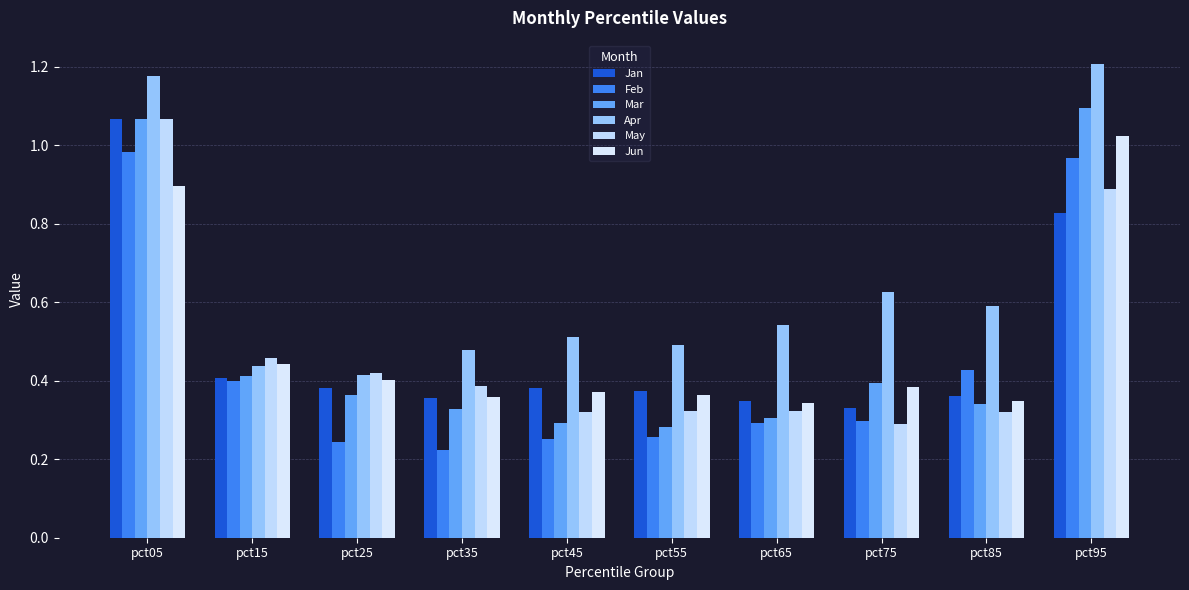

Reading right to left, extract all data points from this chart.

Jan: 0.8	0.4	0.3	0.3	0.4	0.4	0.4	0.4	0.4	1.1
Feb: 1.0	0.4	0.3	0.3	0.3	0.3	0.2	0.2	0.4	1.0
Mar: 1.1	0.3	0.4	0.3	0.3	0.3	0.3	0.4	0.4	1.1
Apr: 1.2	0.6	0.6	0.5	0.5	0.5	0.5	0.4	0.4	1.2
May: 0.9	0.3	0.3	0.3	0.3	0.3	0.4	0.4	0.5	1.1
Jun: 1.0	0.3	0.4	0.3	0.4	0.4	0.4	0.4	0.4	0.9